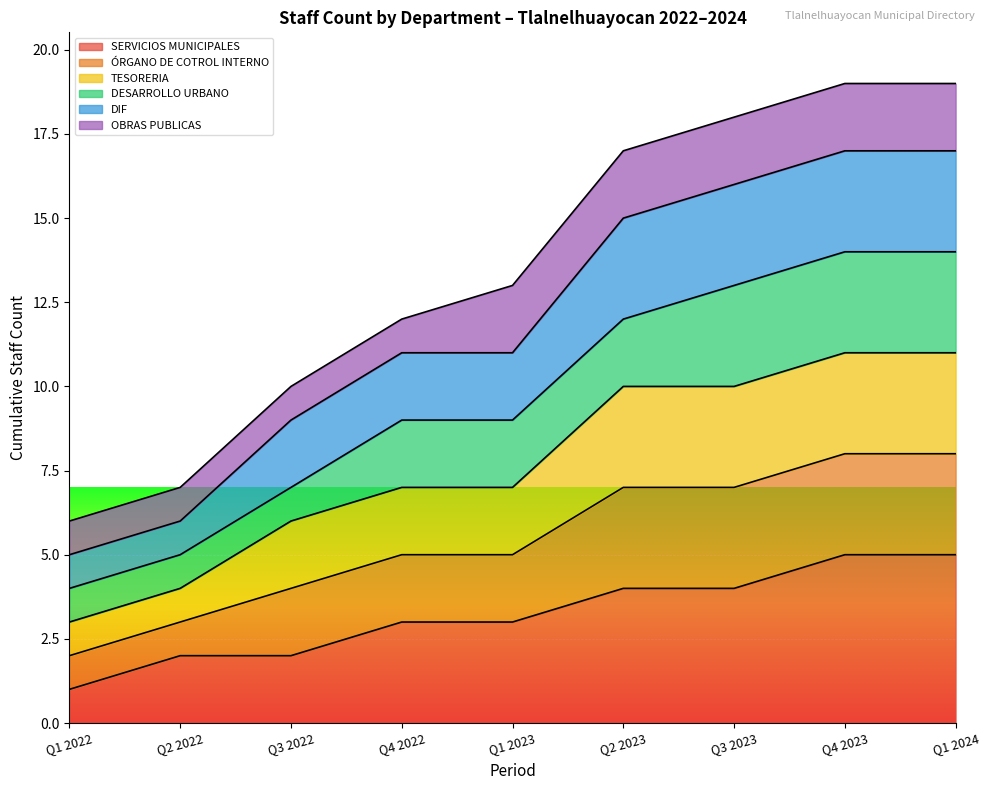

What is the average value of the SERVICIOS MUNICIPALES series?

6